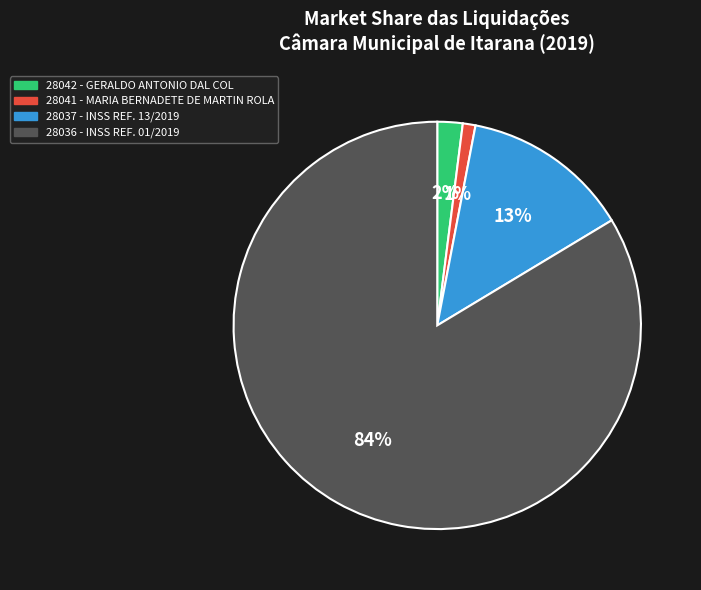

What is the largest slice in the pie chart?

28036